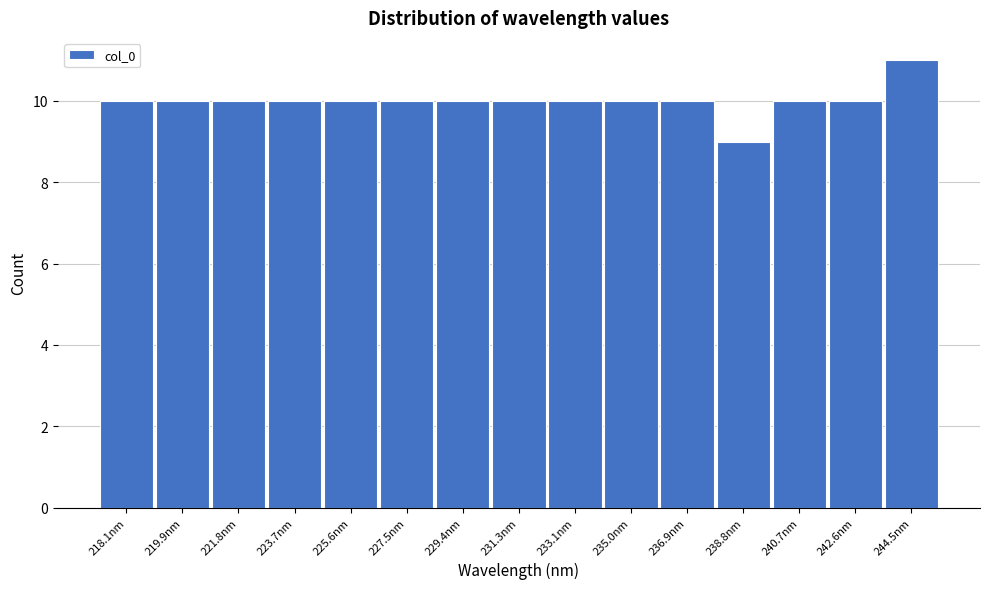

Reading left to right, list all the values displayed in this chart.

10	10	10	10	10	10	10	10	10	10	10	9	10	10	11